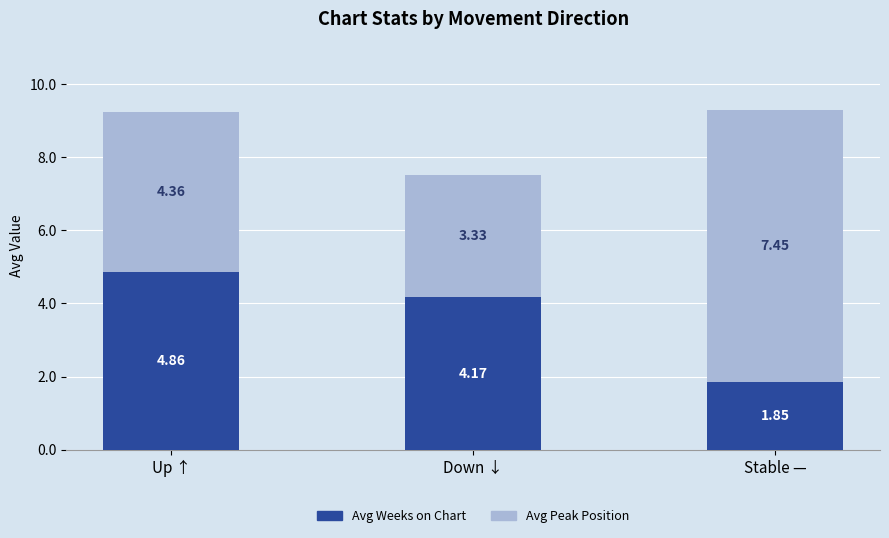

Rank the categories by Avg Weeks on Chart value from lowest to highest.

Stable —, Down ↓, Up ↑